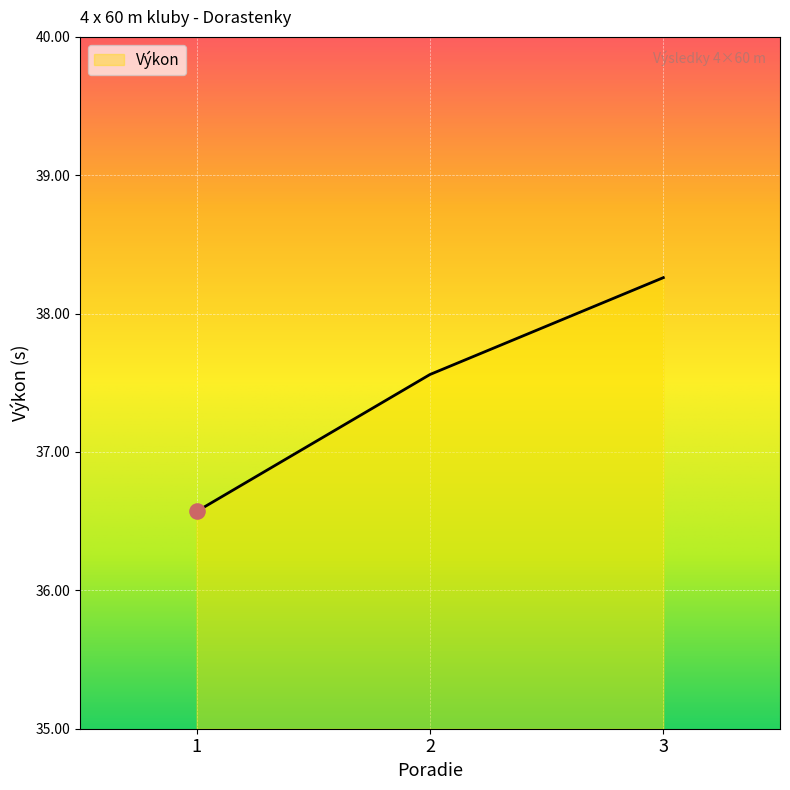

What is the change in value from 2 to 3?

+0.7